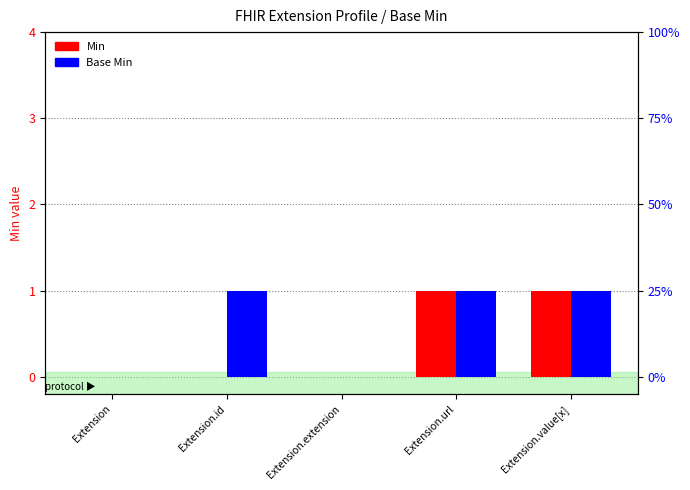

What are all the series names shown in the legend?

Min, Base Min